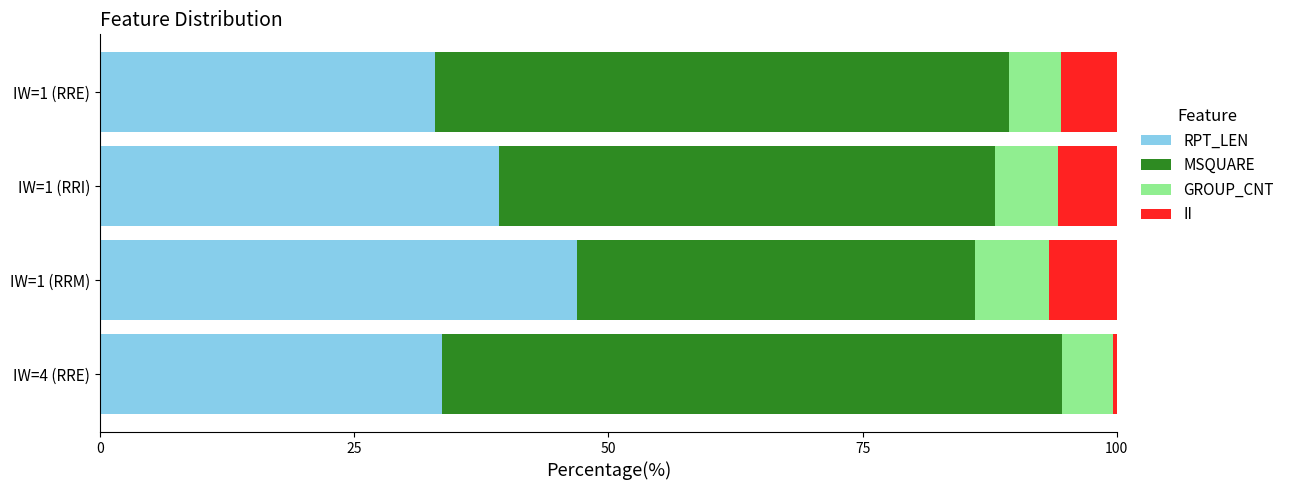

What is the difference between the maximum and minimum values in the RPT_LEN series?

14.0